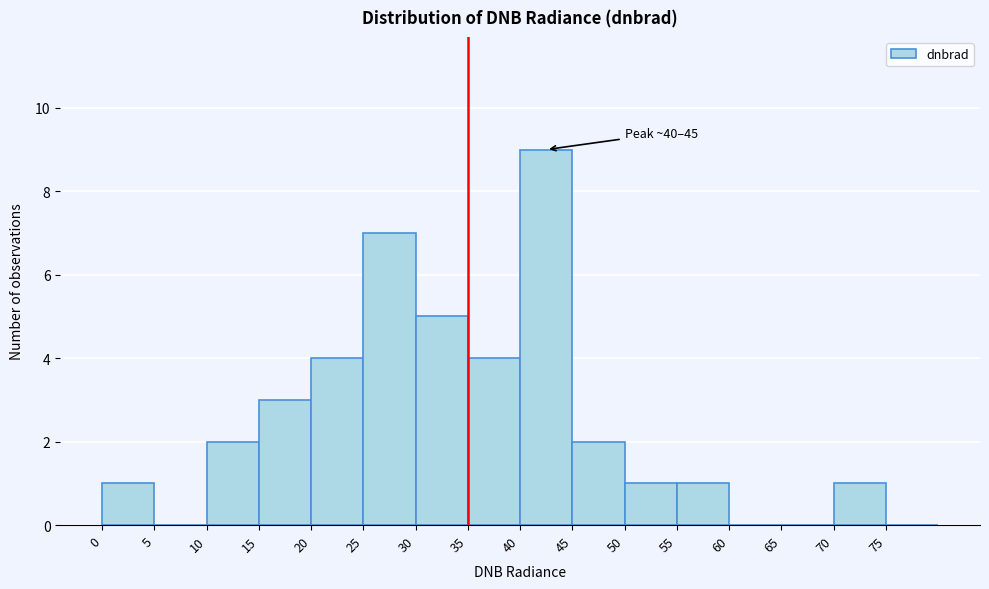

Over which range of the x-axis is the bar tallest?

40 to 45